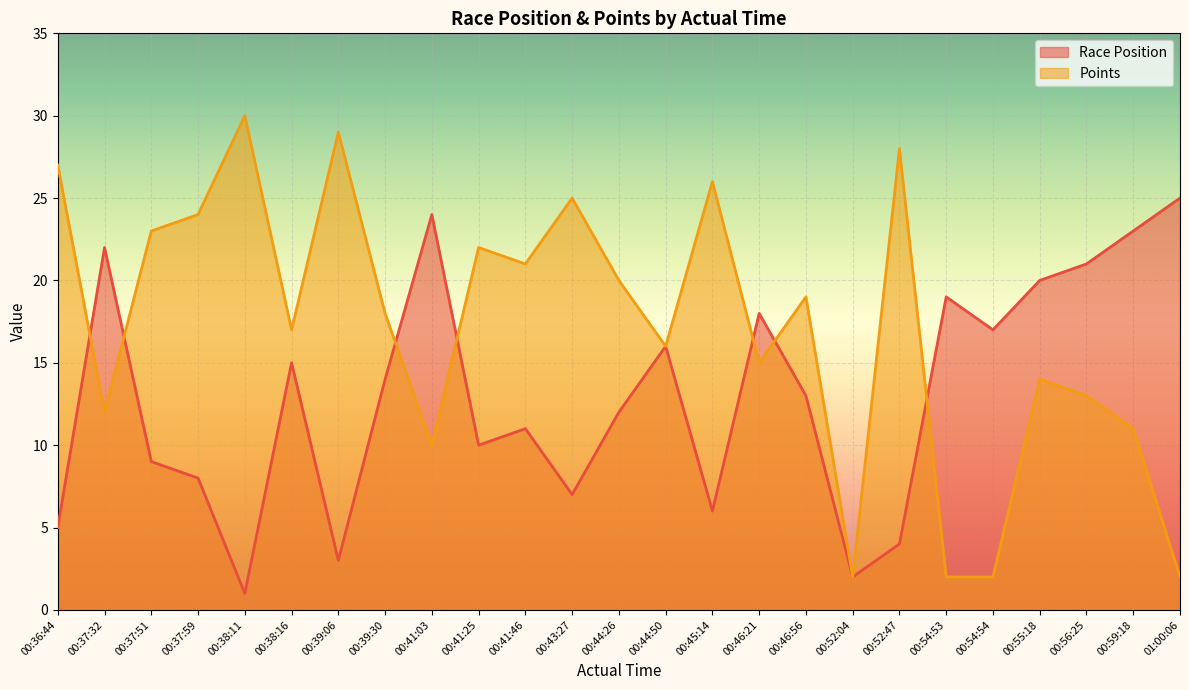

What is the highest value of the Race Position series?

25